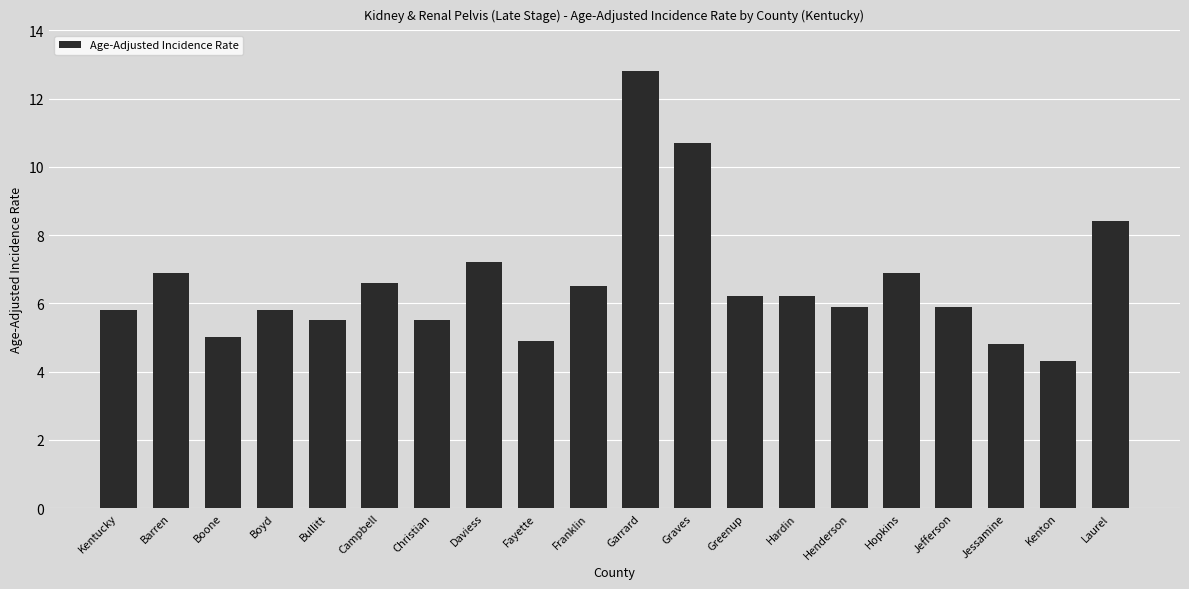

What is the label of the 20th bar from the left?

Laurel